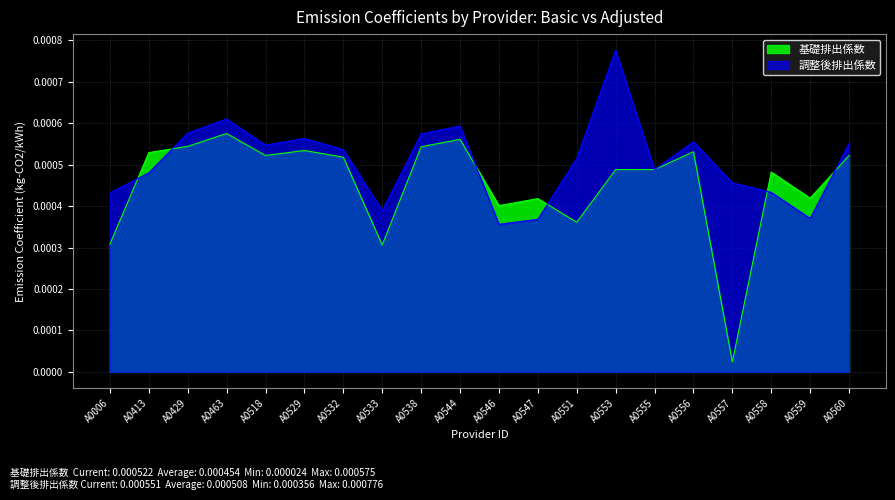

Which series has the largest total across all categories?

調整後排出係数